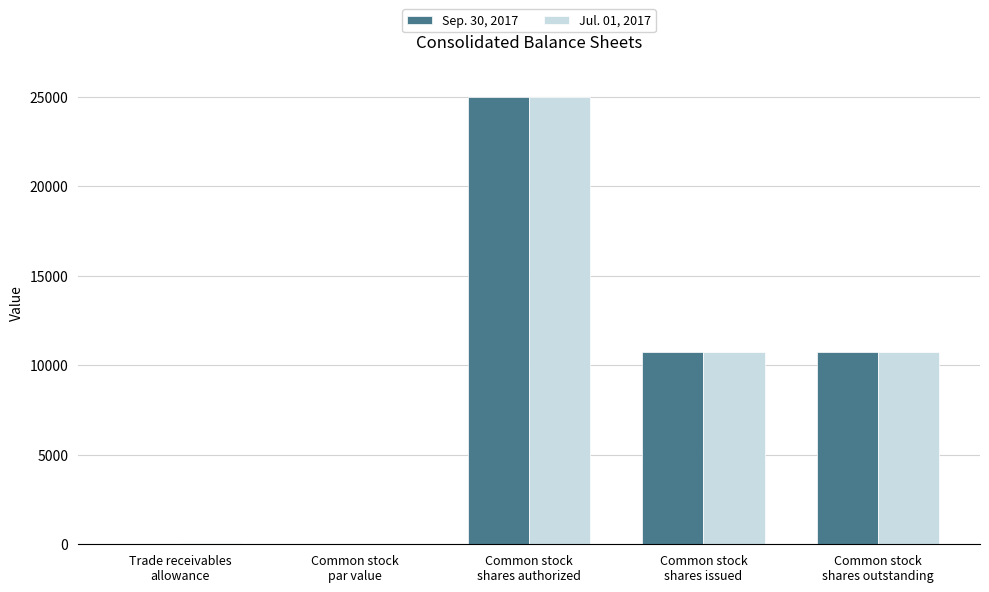

How many distinct data groups are displayed?

2